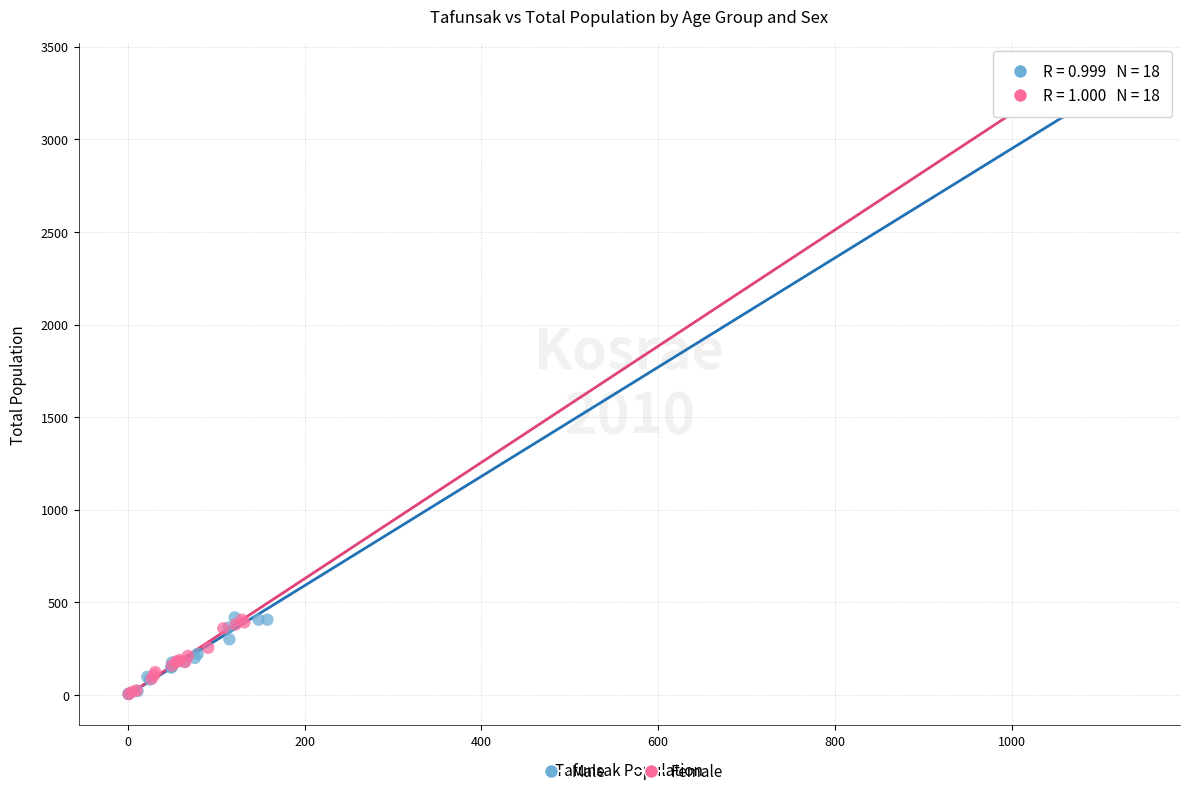

Which series has the largest Y range (max minus min)?

Male